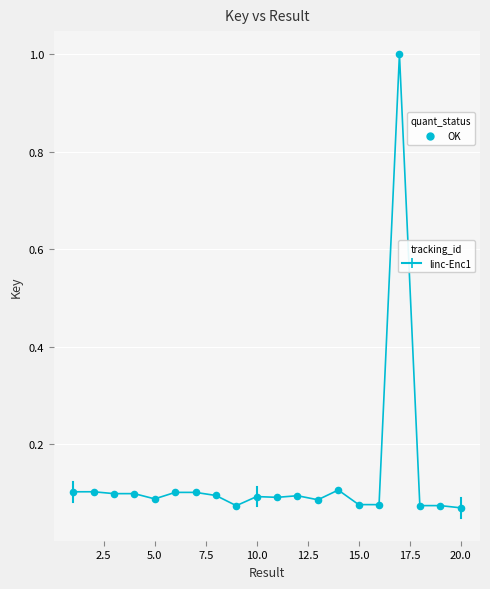

What is the greatest value displayed?

1.0